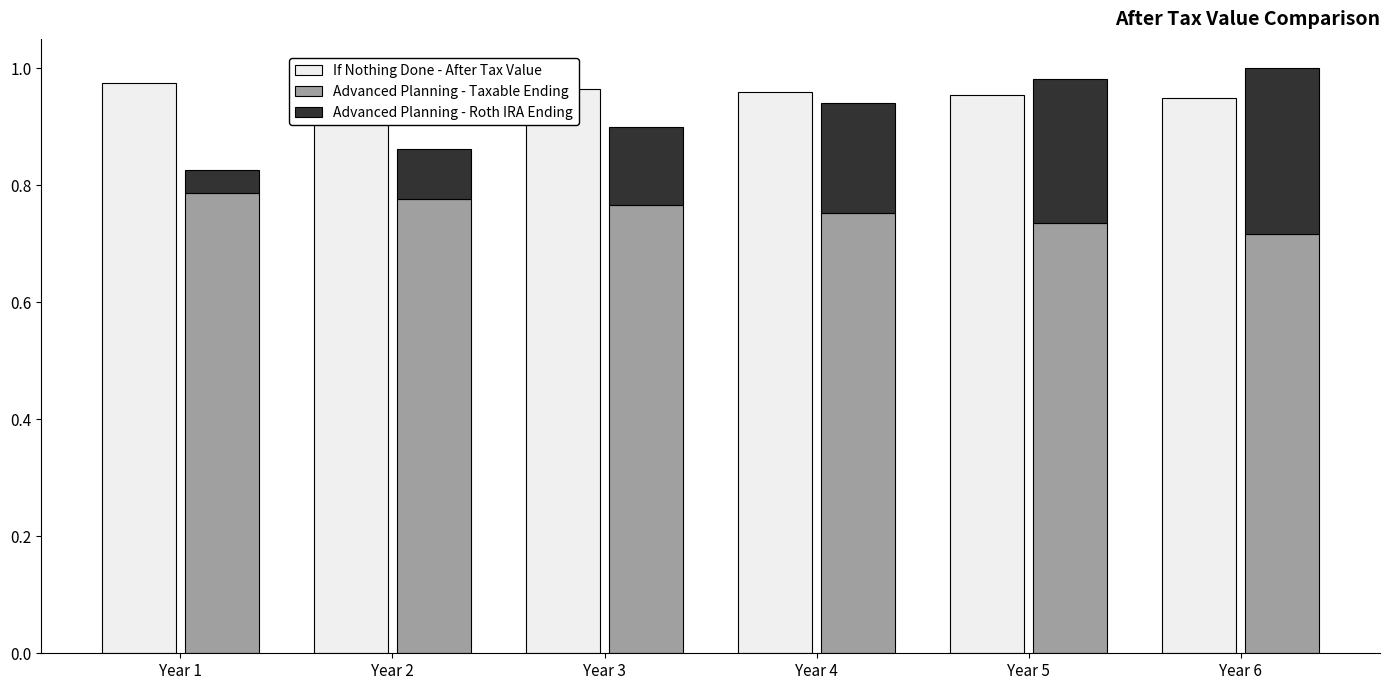

Reading left to right, what are all the values shown in this chart?

If Nothing Done - After Tax Value: Year 1=1.0	Year 2=1.0	Year 3=1.0	Year 4=1.0	Year 5=1.0	Year 6=0.9
Advanced Planning - Taxable Ending: Year 1=0.8	Year 2=0.8	Year 3=0.8	Year 4=0.8	Year 5=0.7	Year 6=0.7
Advanced Planning - Roth IRA Ending: Year 1=0.0	Year 2=0.1	Year 3=0.1	Year 4=0.2	Year 5=0.2	Year 6=0.3